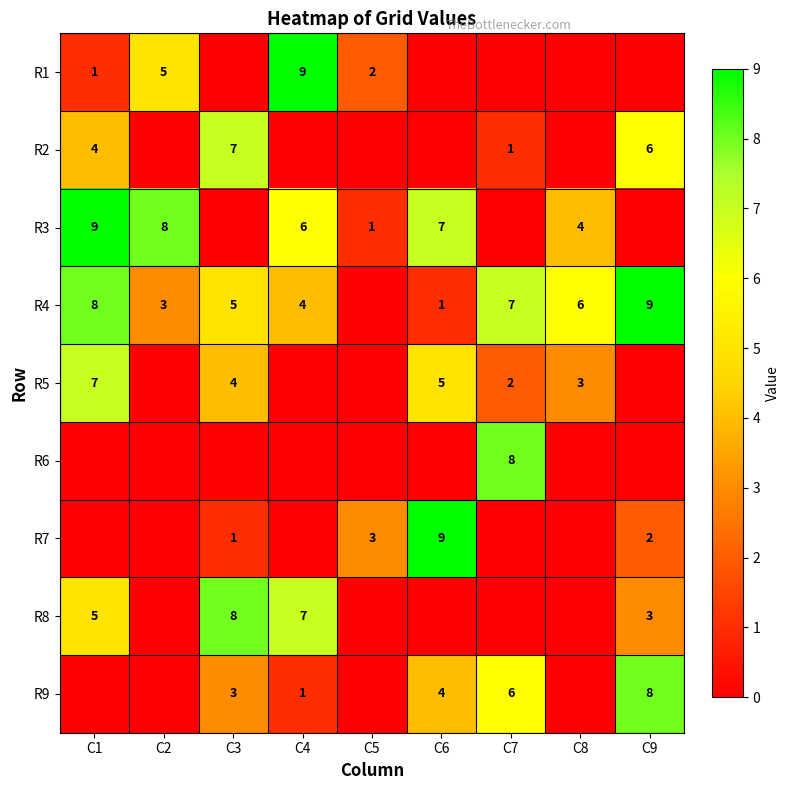

At which category is the sum across all series the highest?

C1